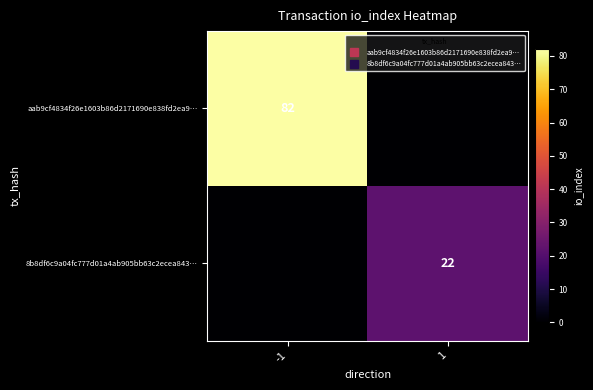

What is the difference between the maximum and minimum values in the 8b8df6c9a04fc777d01a4ab905bb63c2ecea843… series?

22